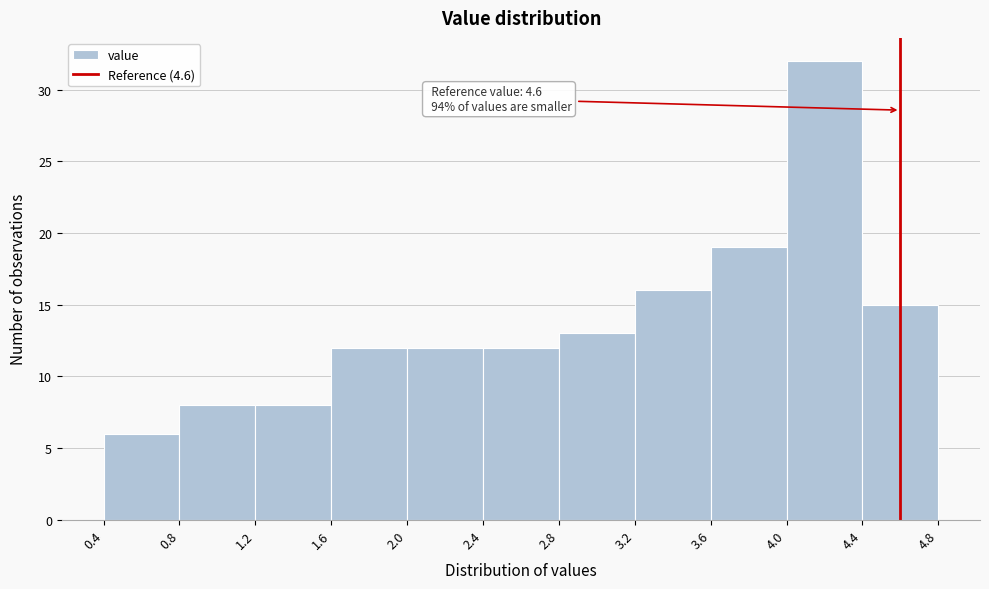

Which range on the x-axis has the tallest bar?

4.0 to 4.4